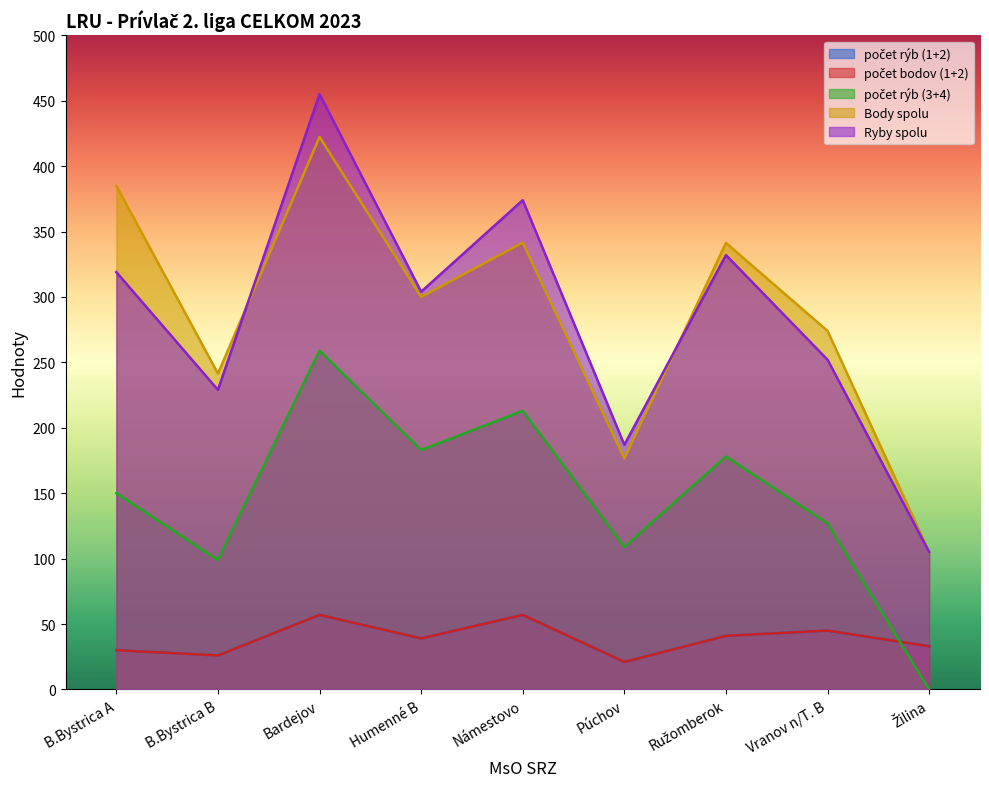

What is the sum of all počet rýb (1+2) values?

349.0